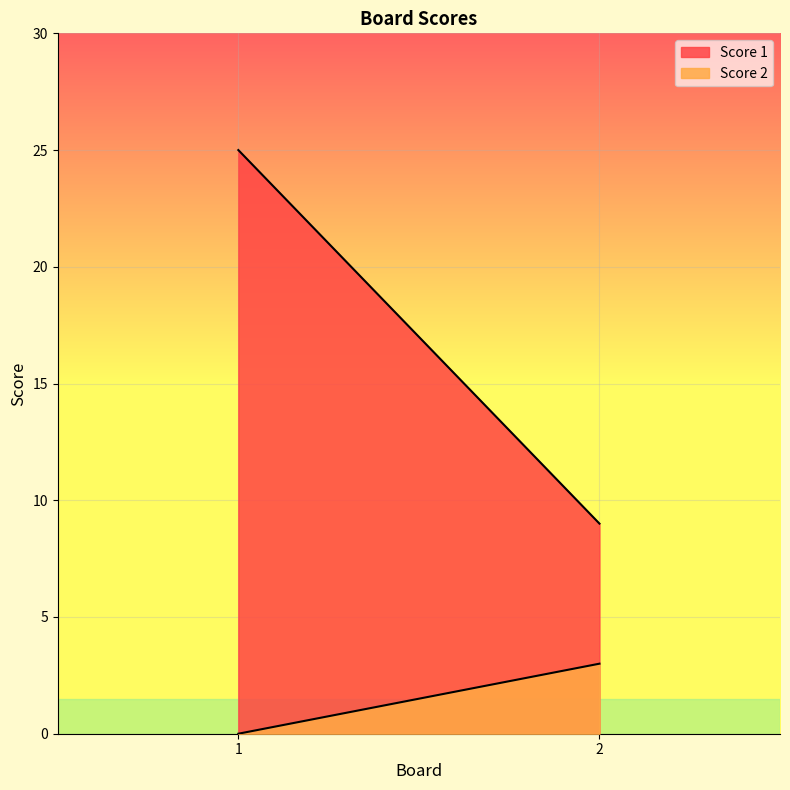

Reading right to left, list all the values displayed in this chart.

Score 1: 2=9	1=25
Score 2: 2=3	1=0